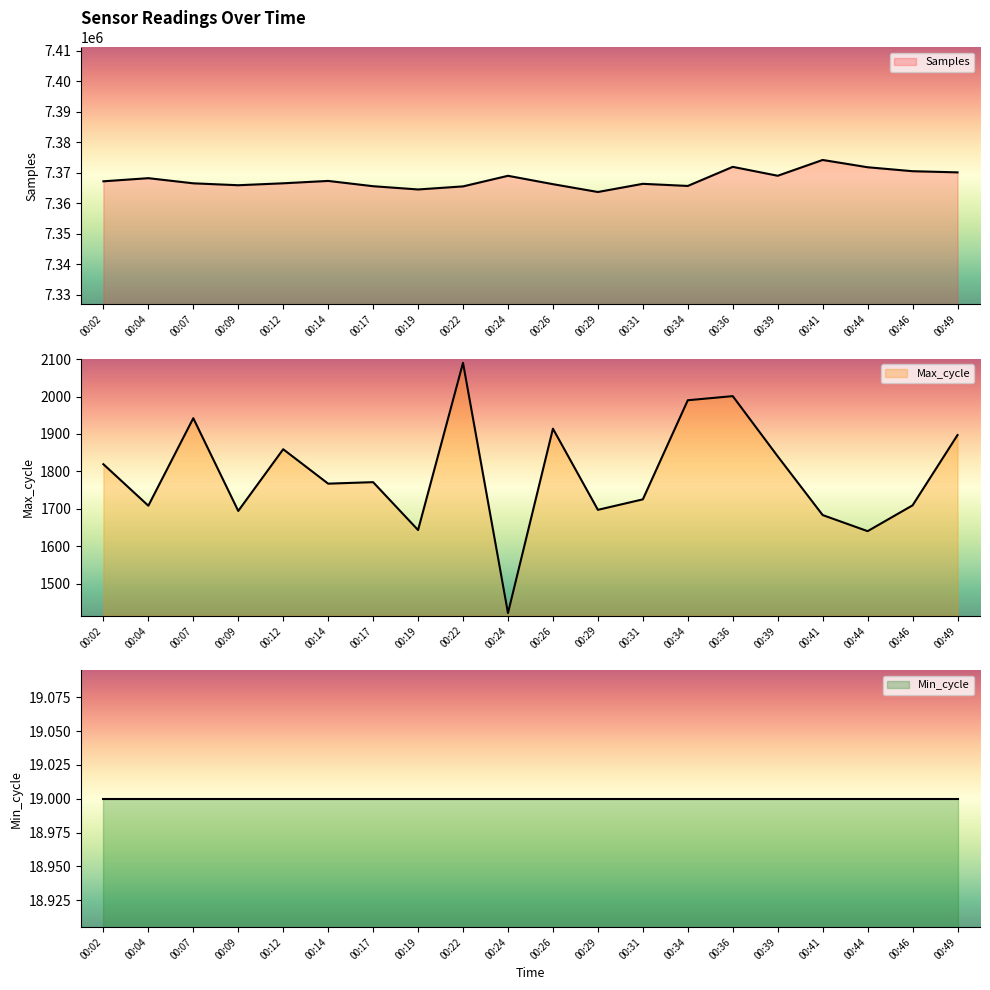

Does the chart display data point markers on the line(s)?

No